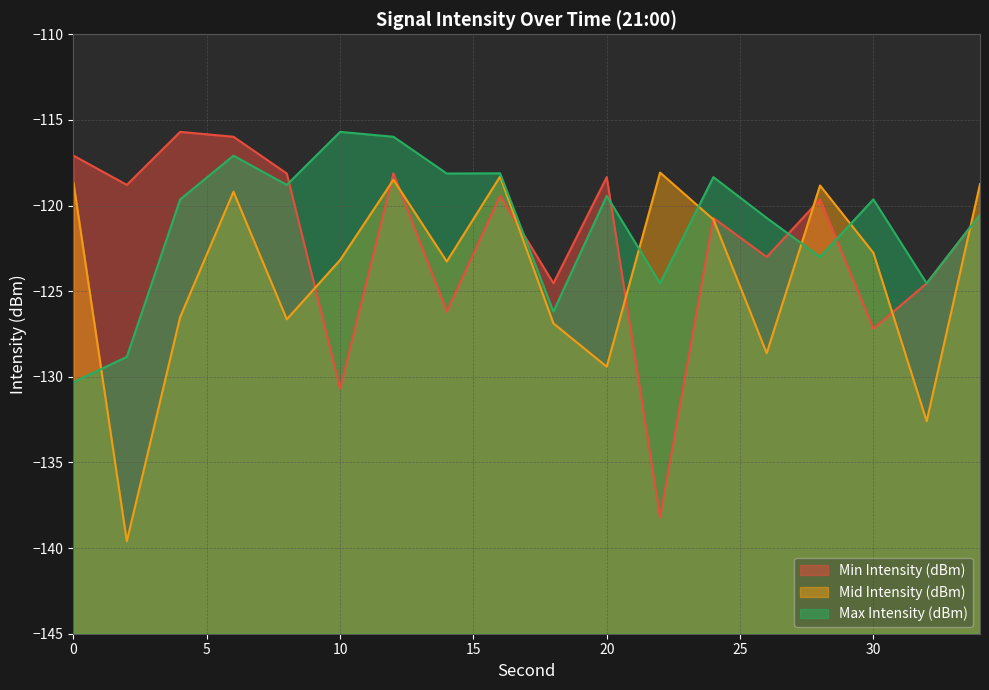

Between 30 and 14, which is larger?

14